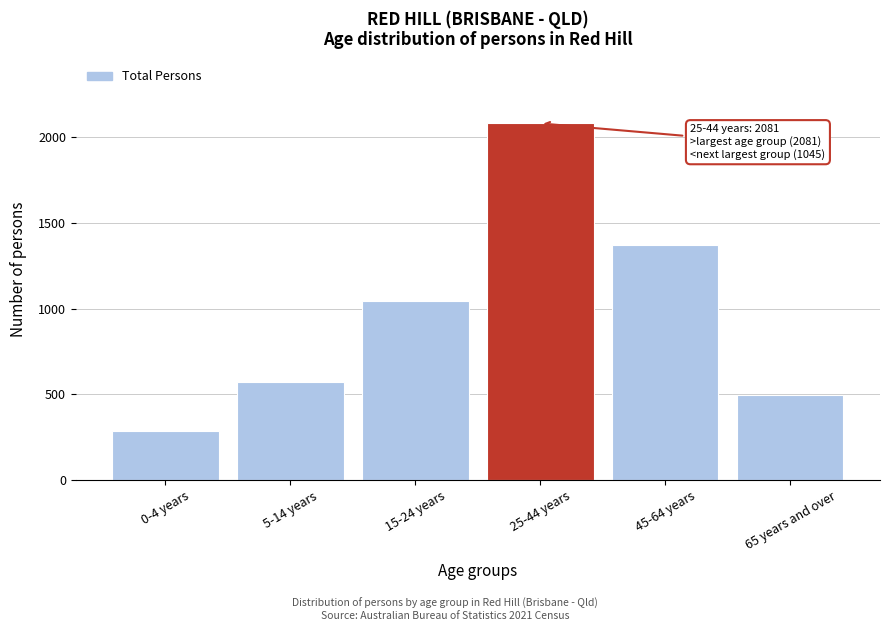

Reading right to left, list all the values displayed in this chart.

494	1370	2081	1045	571	284